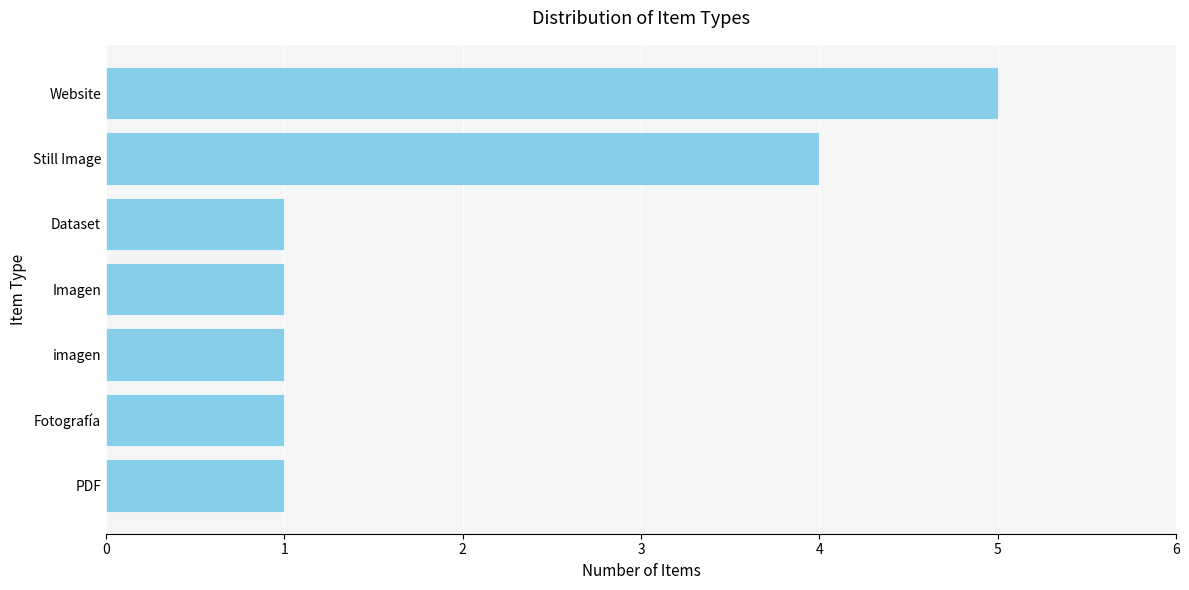

What position from the bottom is Fotografía?

2